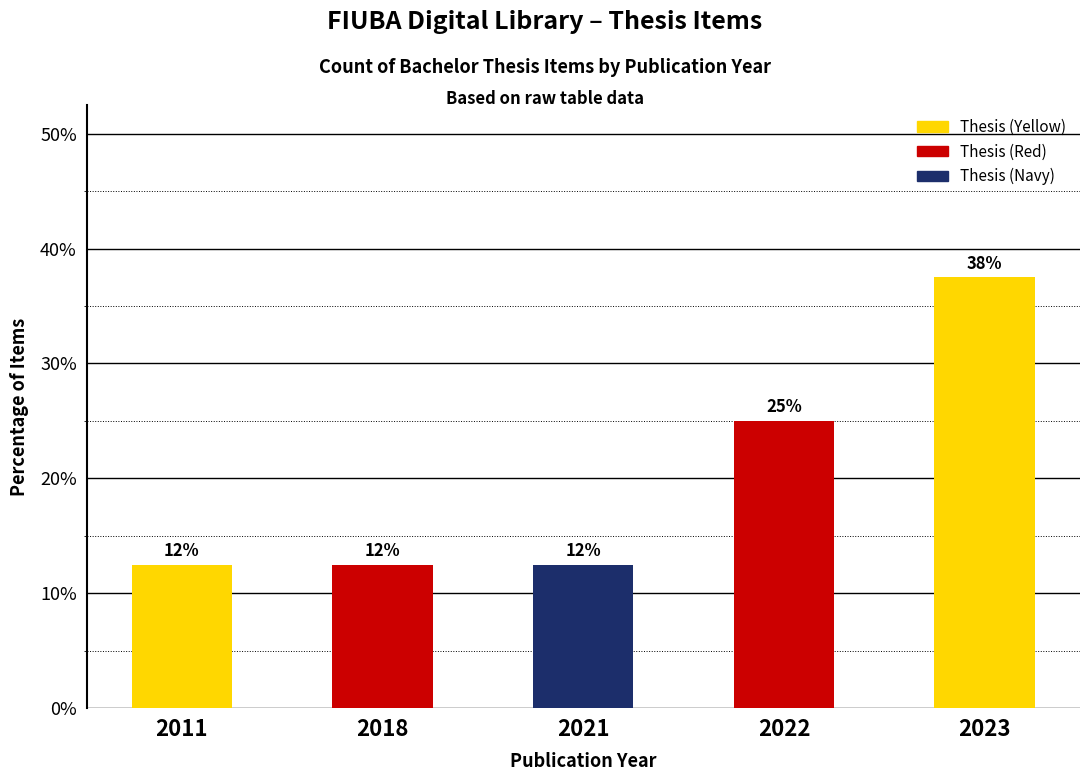

What is the approximate value at 2023?

37.5